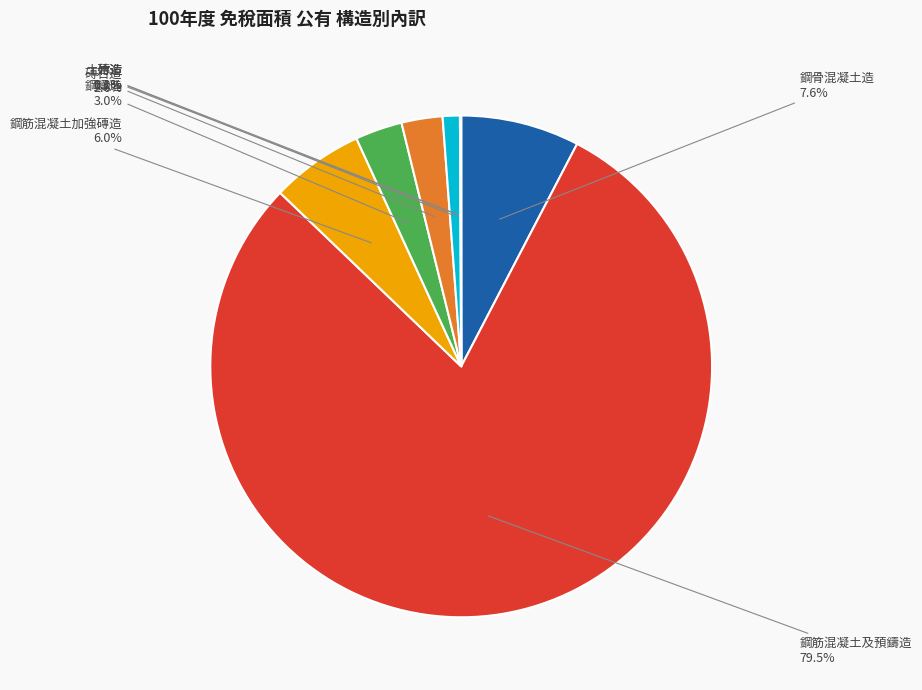

What is the largest slice in the pie chart?

鋼筋混凝土及預鑄造